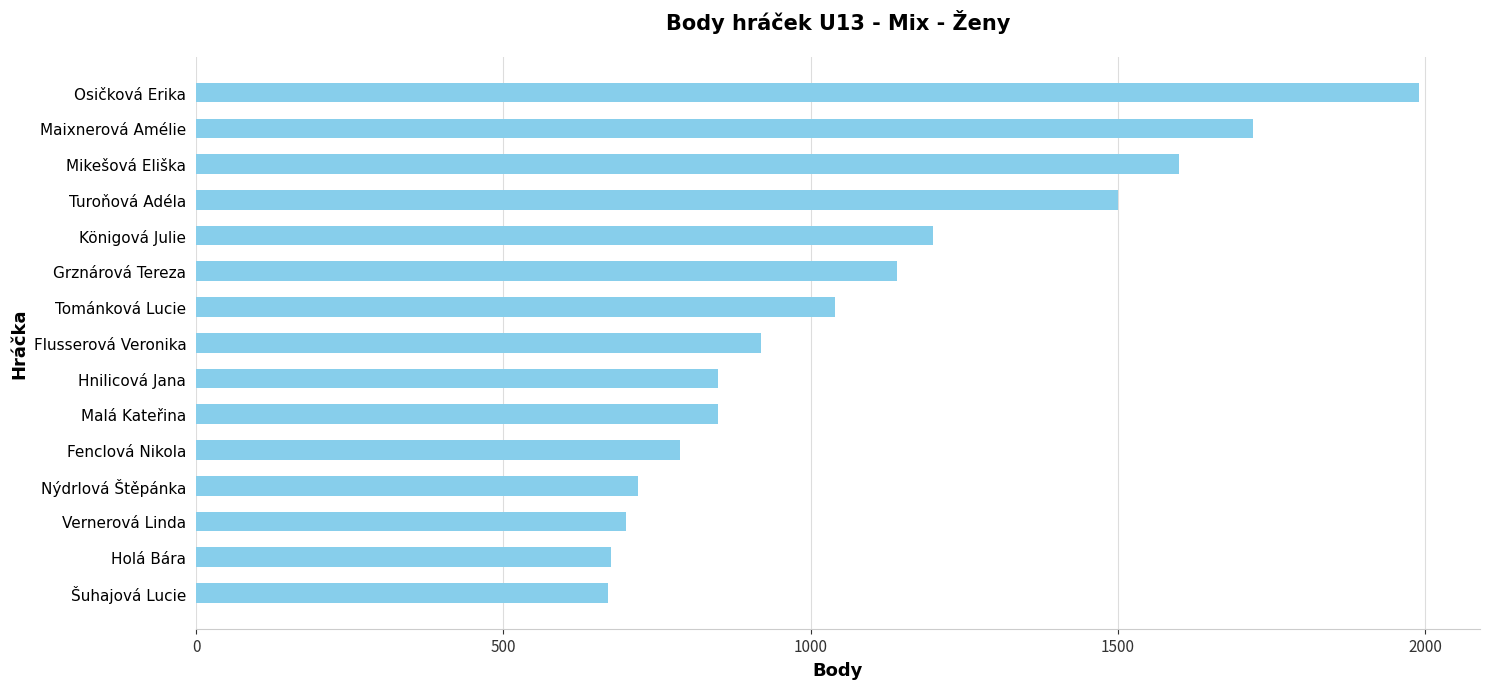

What is the approximate value at Flusserová Veronika?

920